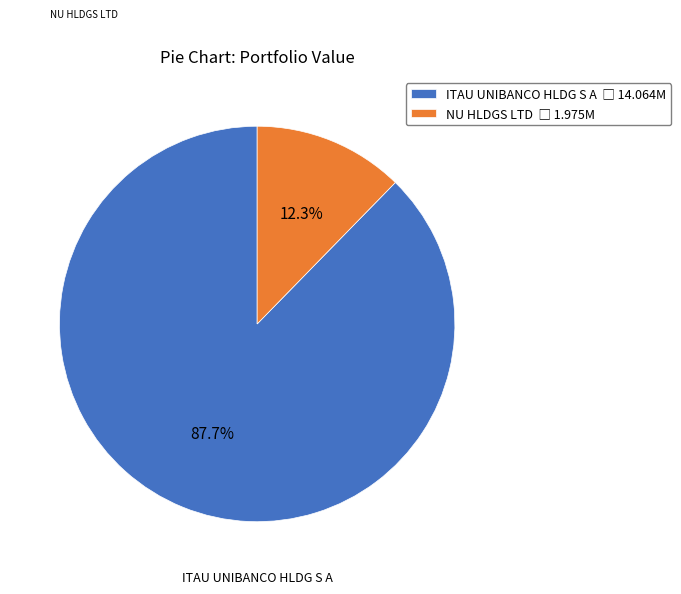

To the nearest percent, what is the difference between the largest and smallest slice percentages?

75%